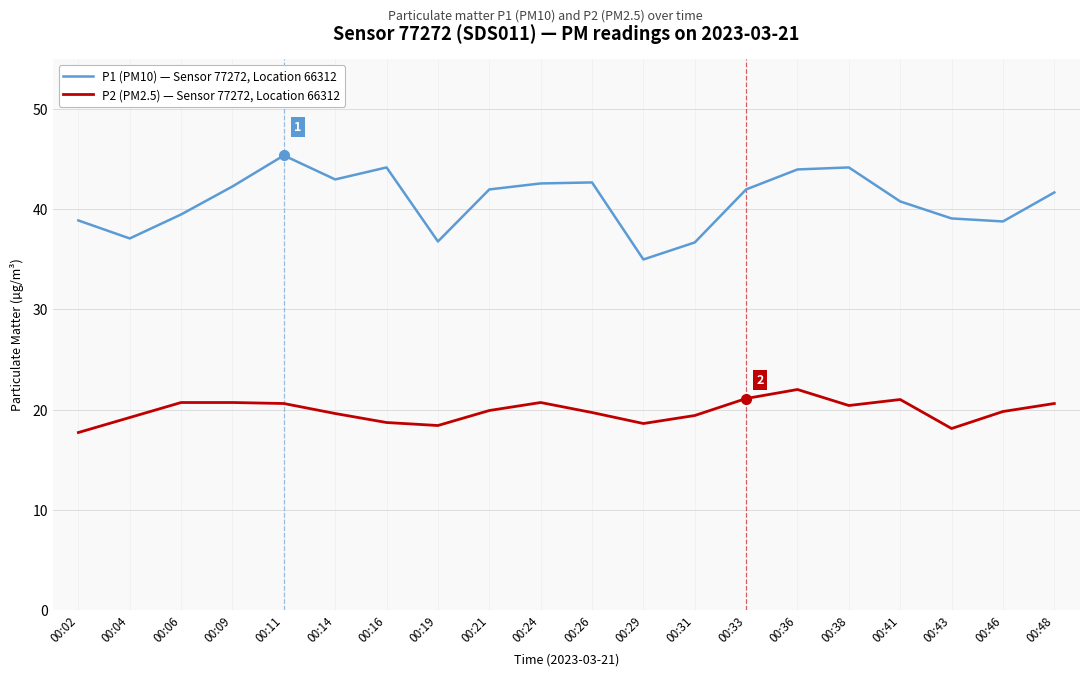

Is it true that P2 (PM2.5) — Sensor 77272, Location 66312 equals 21.1 at 00:33?

True